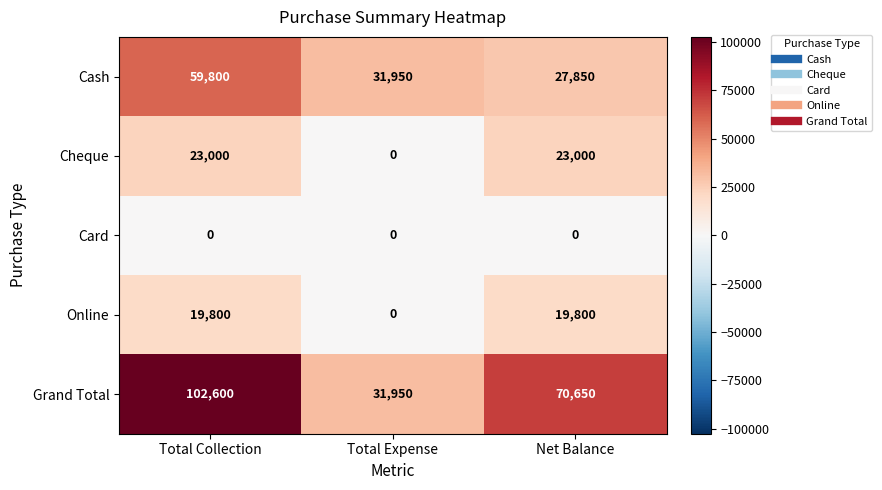

At which label is Grand Total closest to 67275?

Net Balance